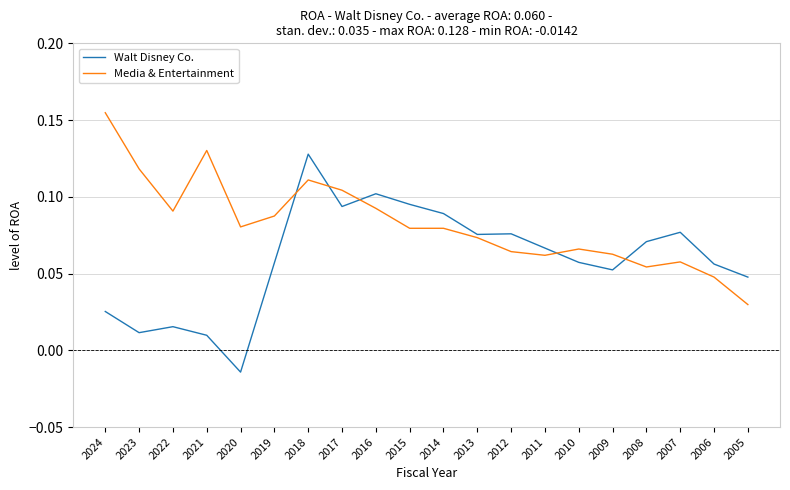

What are all the series names shown in the legend?

Walt Disney Co., Media & Entertainment